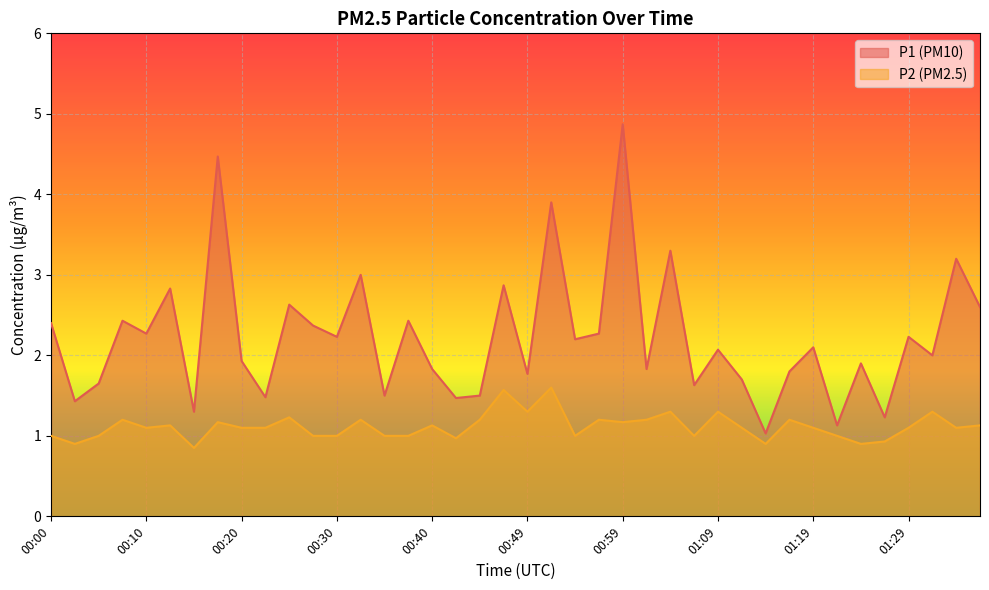

At which label does P2 first exceed 1?

00:08